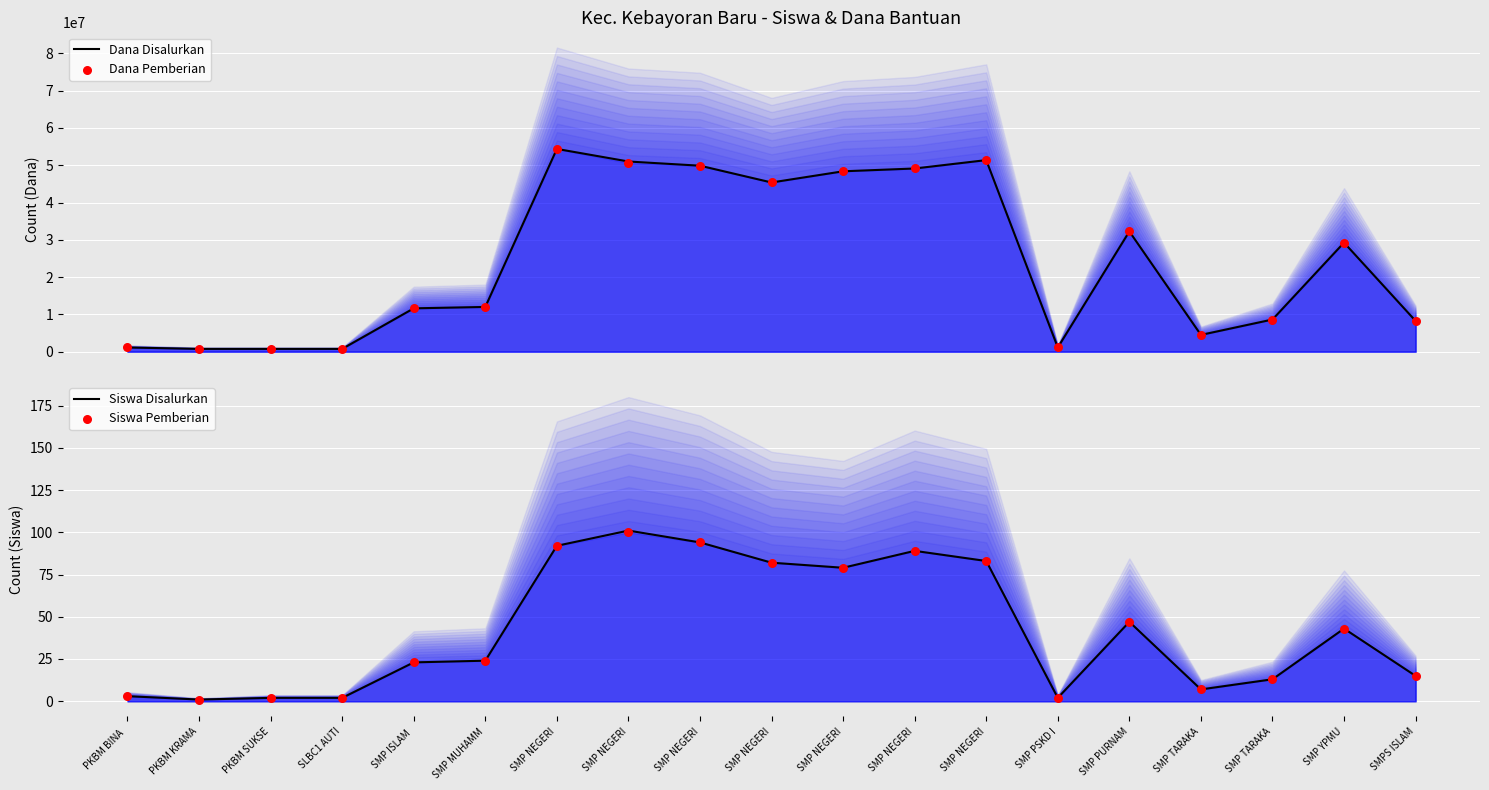

At how many categories does at least one series exceed 8332522?

12